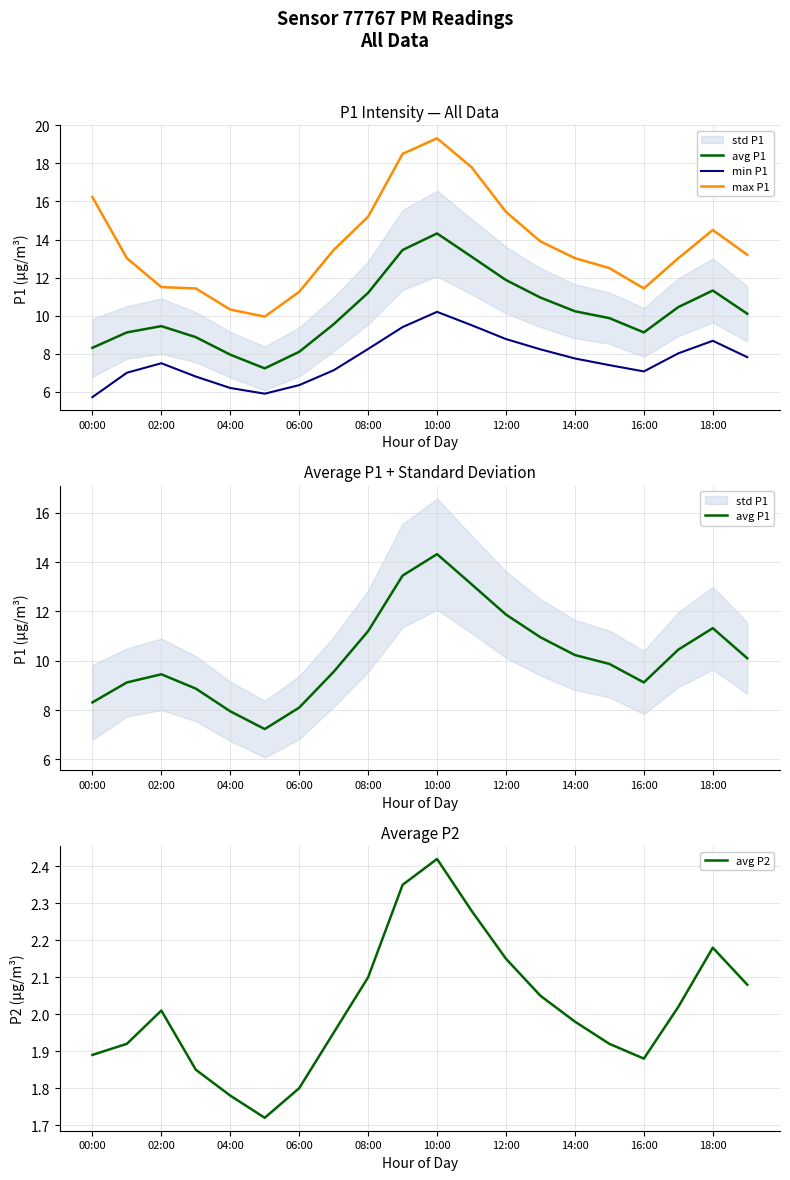

What is the average value of the avg P1 series?

10.2